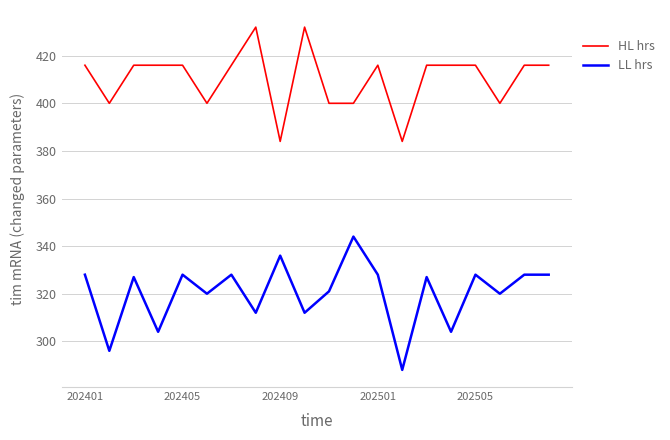

Rank the series by their average value, from lowest to highest.

LL hrs, HL hrs